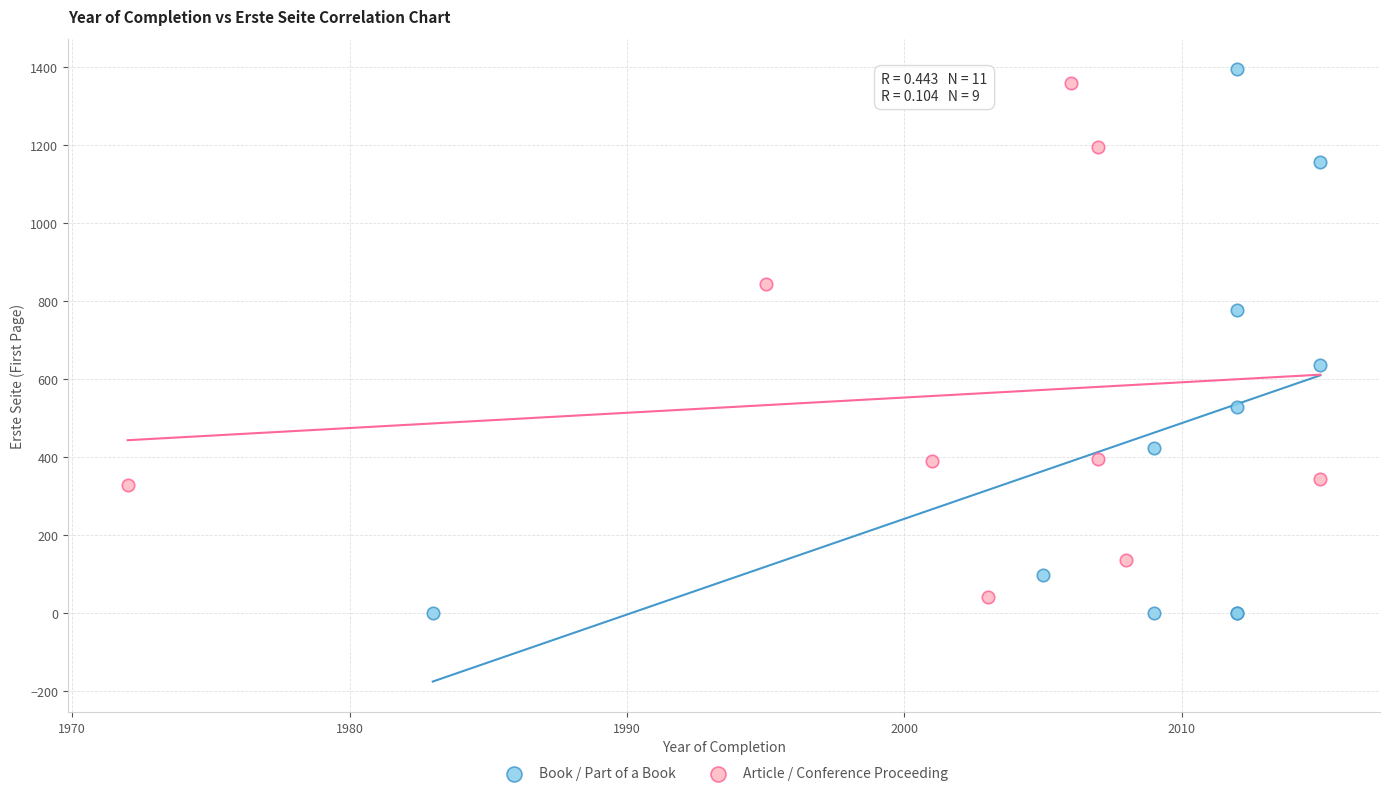

Which series has the widest spread of Y values?

Book / Part of a Book